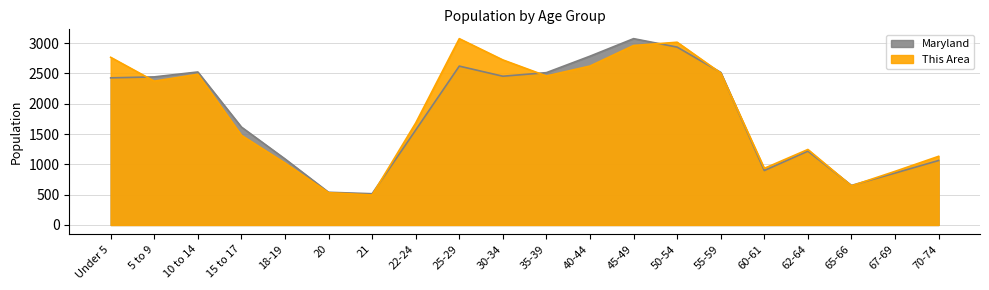

True or false: Maryland has more than 0 interior local peaks.

True